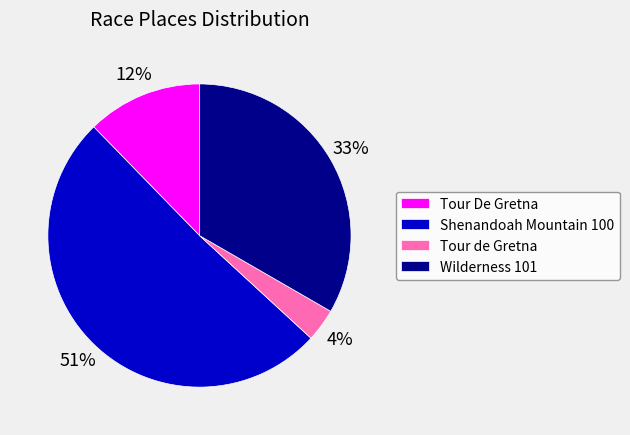

Is the sum of Shenandoah Mountain 100 and Tour De Gretna greater than half?

Yes